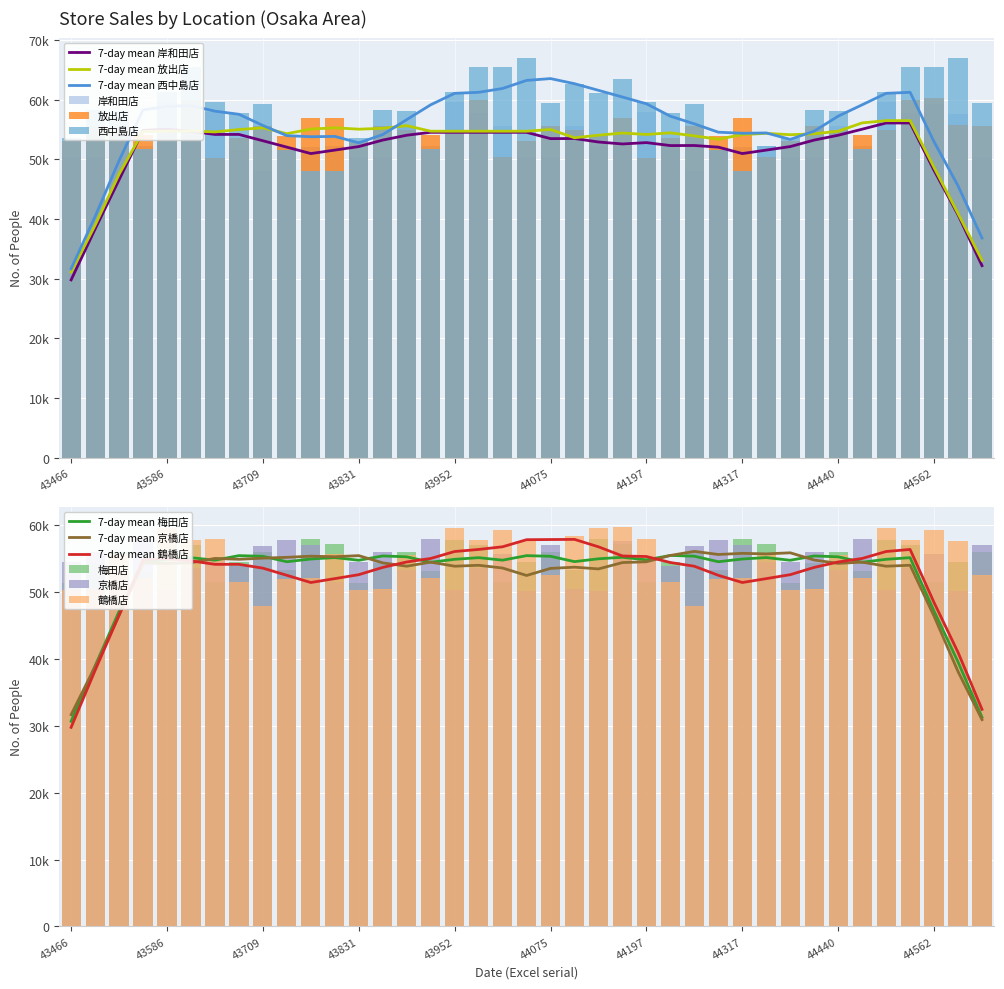

What is the difference between the 西中島店 values at 43617 and 44621?

6049